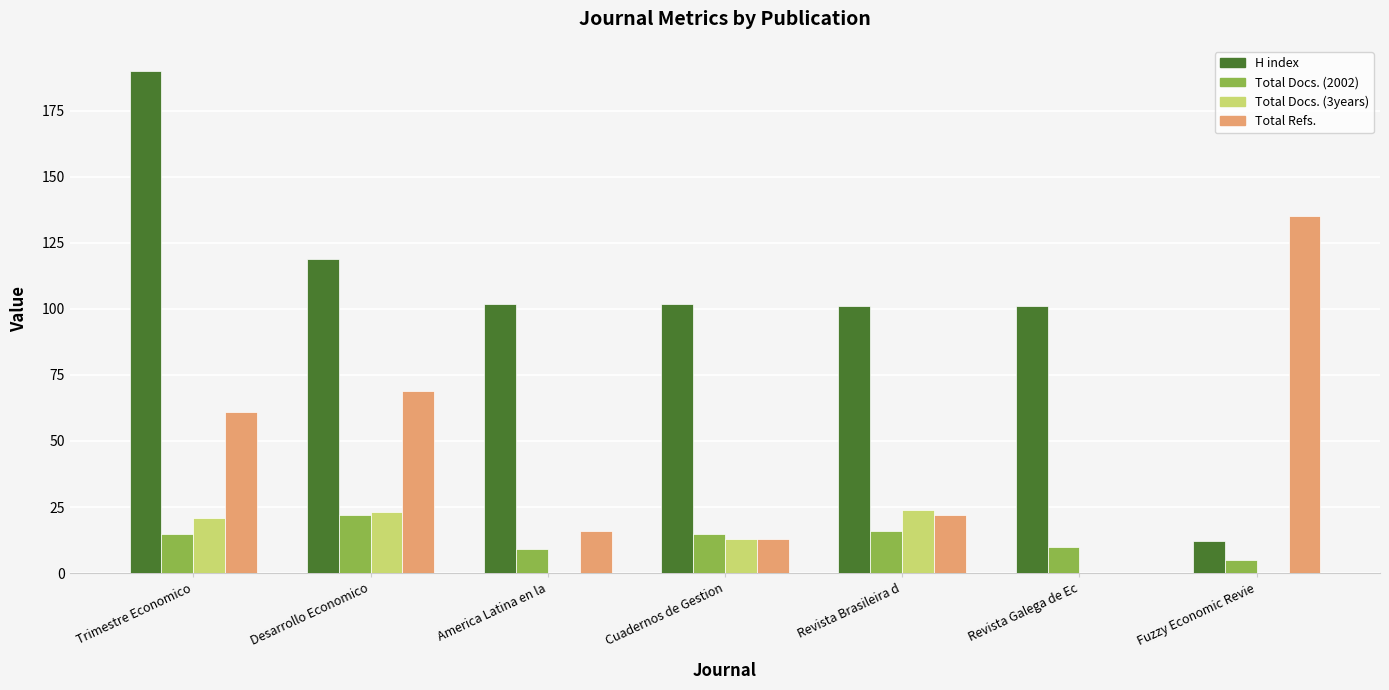

Between Desarrollo Economico and America Latina en la, which series saw the biggest shift?

Total Refs.